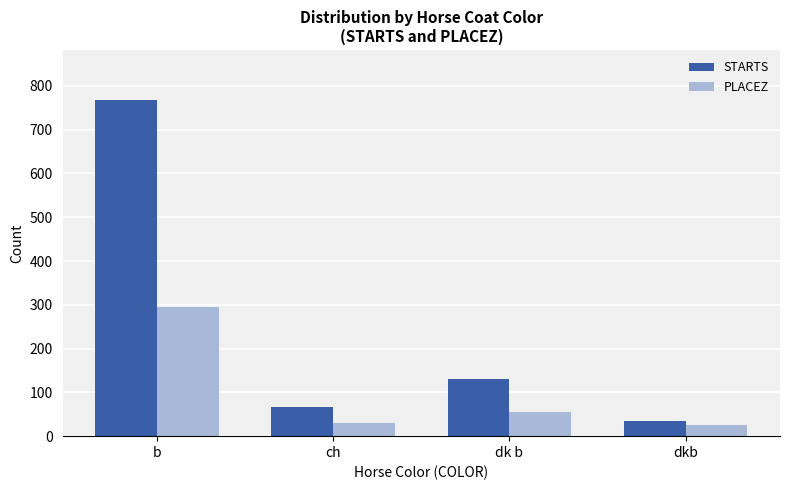

At which category is the sum across all series the highest?

b